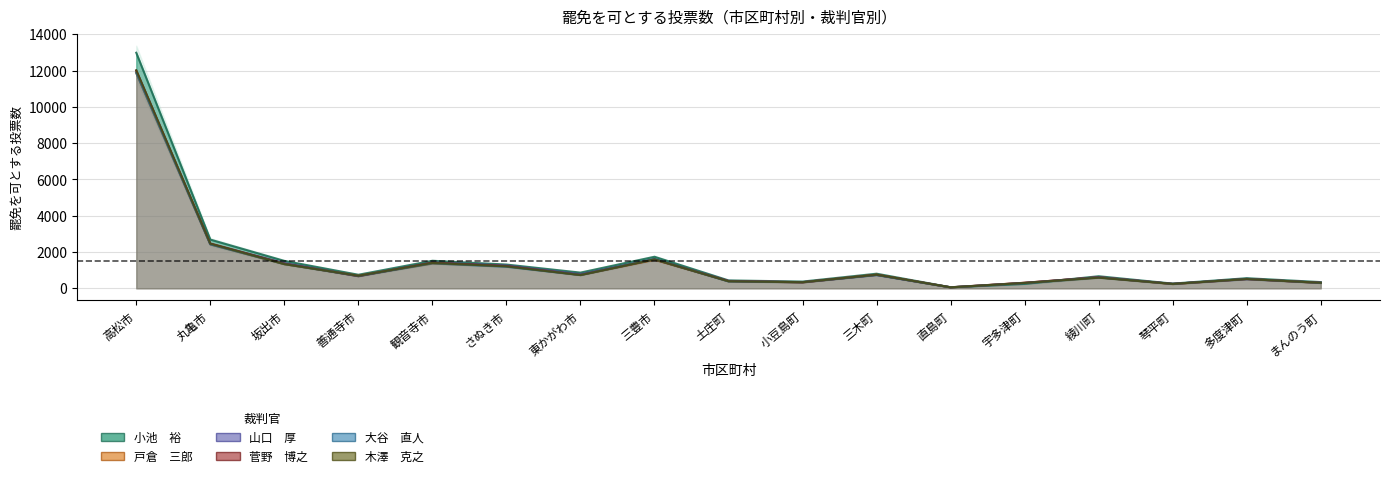

What position from the right is 観音寺市?

13